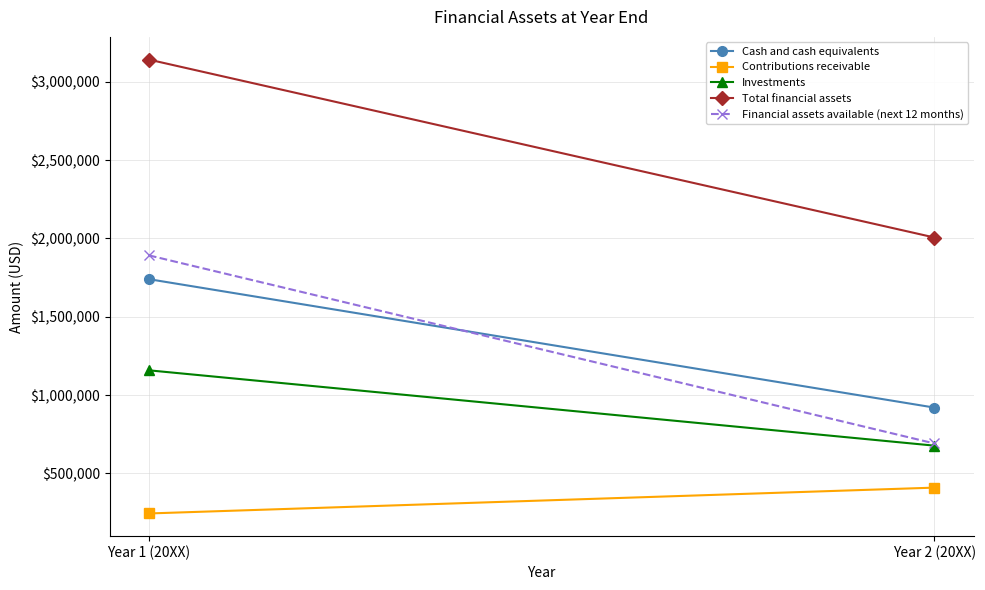

How many categories are shown in the chart?

2